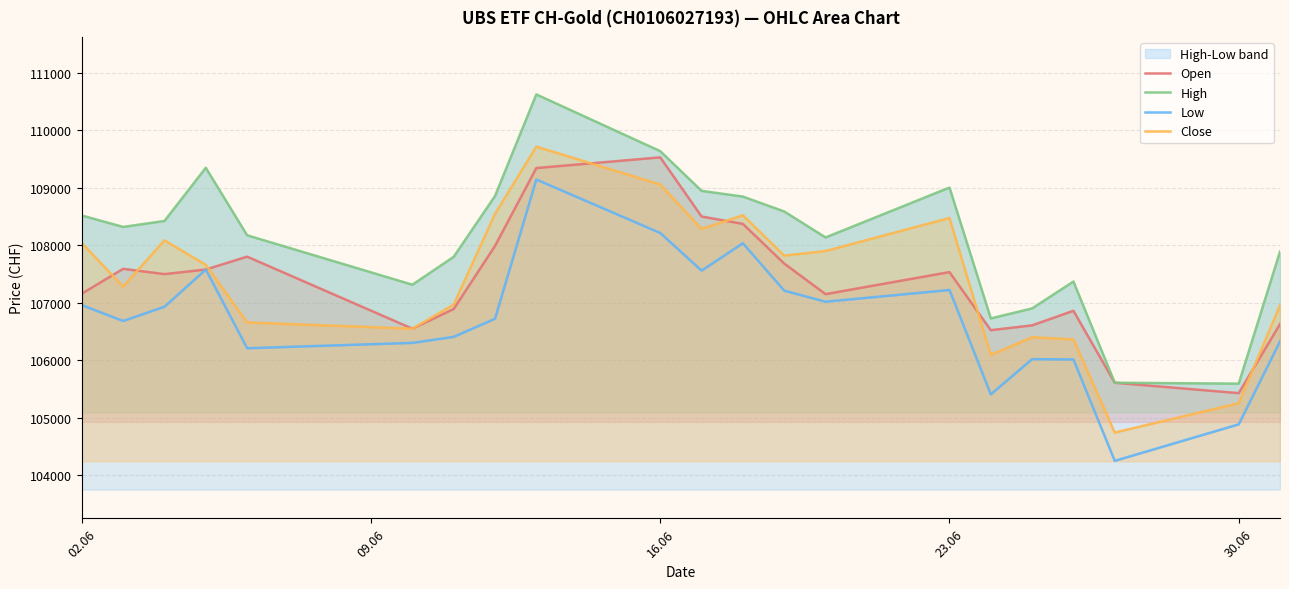

What is the highest value of the Open series?

109529